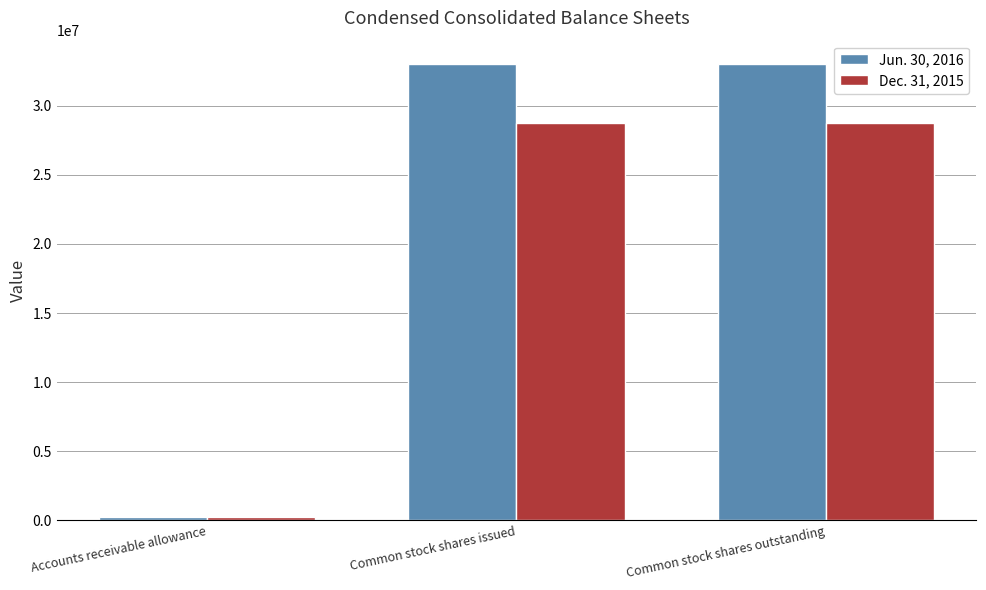

What is the label of the 1st bar from the left?

Accounts receivable allowance